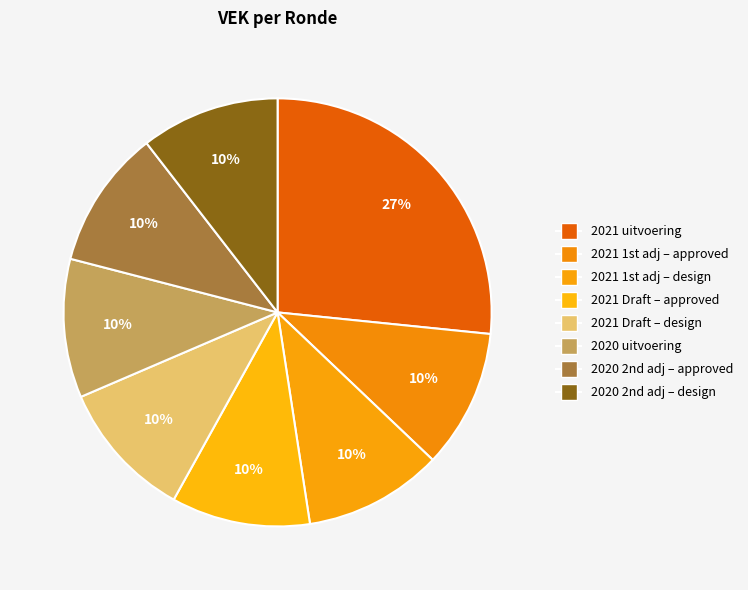

How many slices are in this pie chart?

8